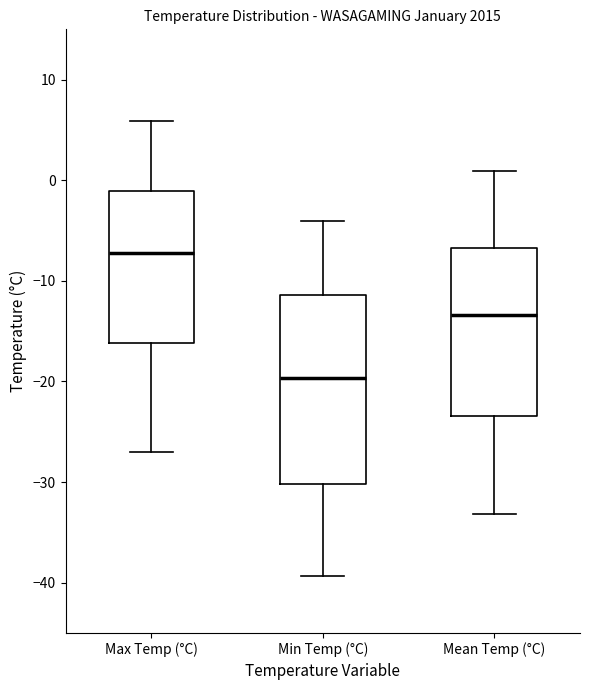

Reading left to right, read every box against the y-axis: the position of its median line, the range the box covers, and the ends of its whiskers. The values are not printed on the chart, so give them approximately, as read against the axis.

Max Temp (°C): median -7, box -16 to -1, whiskers -27 to 6
Min Temp (°C): median -20, box -30 to -11, whiskers -39 to -4
Mean Temp (°C): median -13, box -23 to -7, whiskers -33 to 1